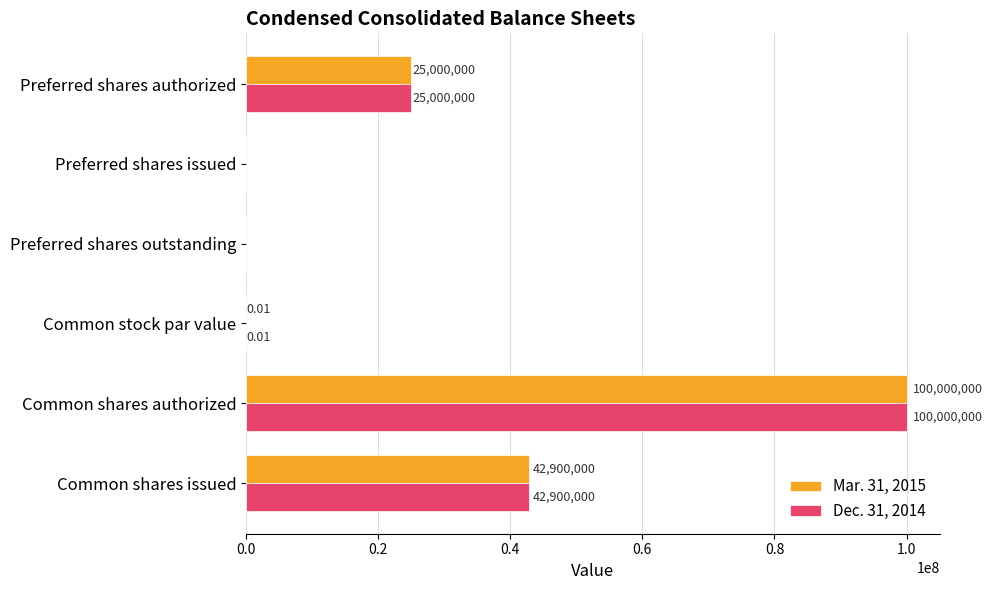

Is the value of Dec. 31, 2014 at Preferred shares authorized greater than the value of Mar. 31, 2015 at Common shares issued?

No